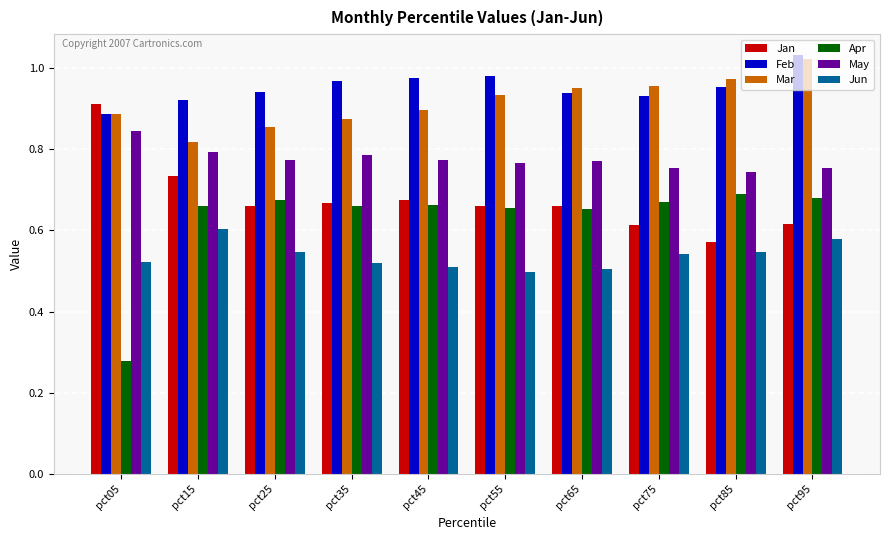

At which category is the sum across all series the highest?

pct95